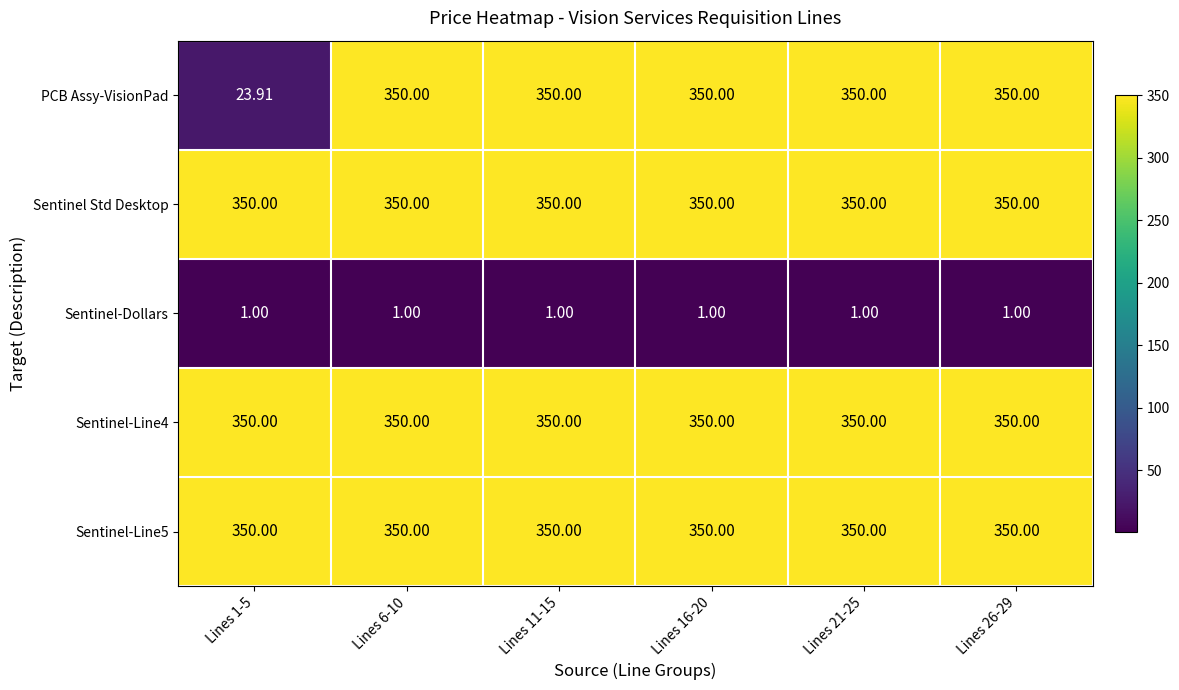

Which series changed the most between Lines 1-5 and Lines 21-25?

PCB Assy-VisionPad